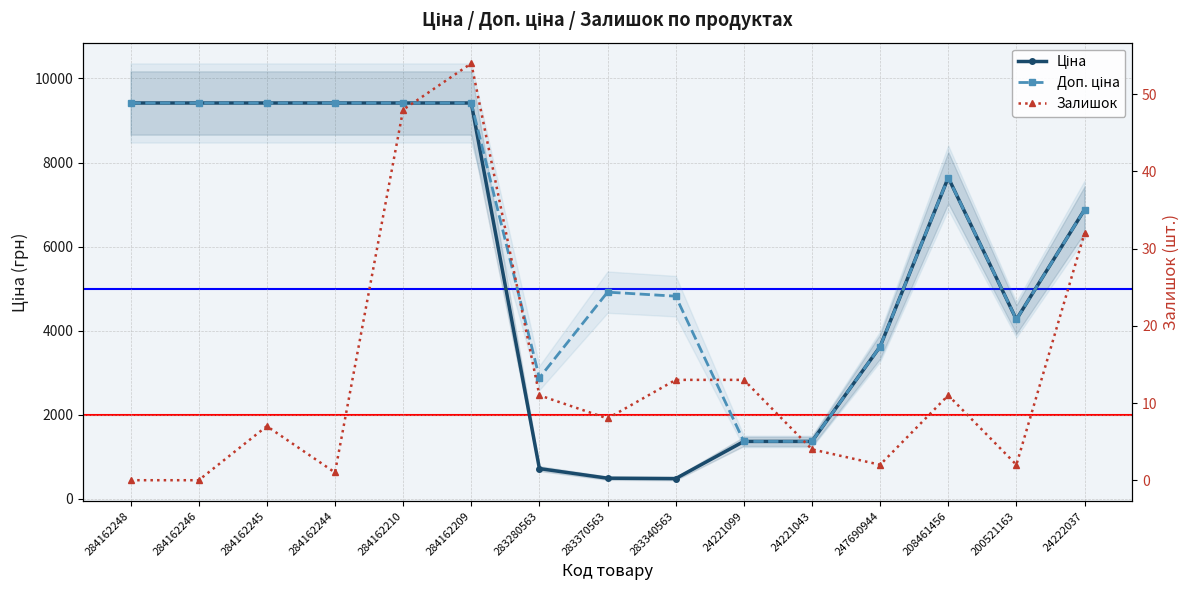

Does the chart display data point markers on the line(s)?

Yes